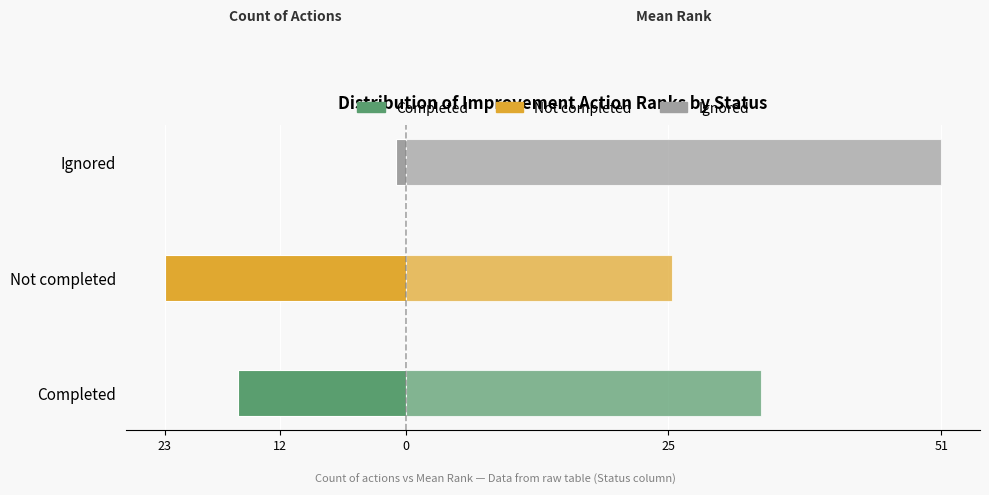

The Count of Actions series shows -16.0 at Completed. True or false?

True